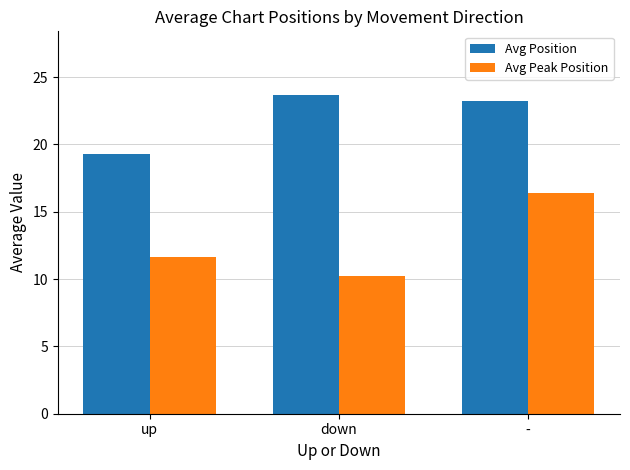

The value of Avg Peak Position at - is 6.7. True or false?

False